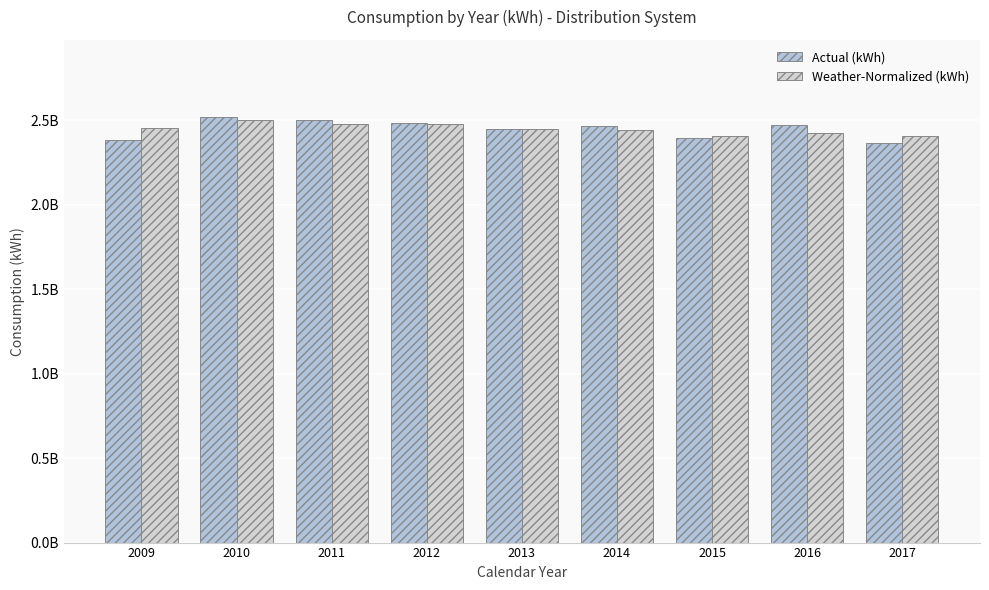

At how many categories does at least one series exceed 2420319063?

7